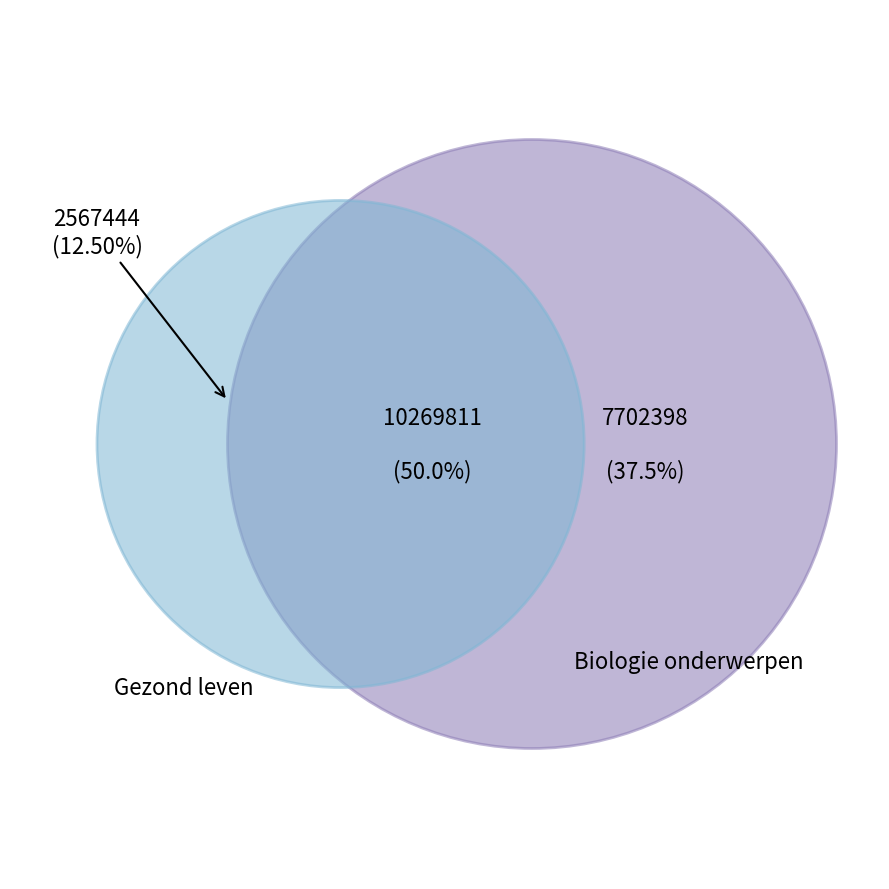

Which slice is the smallest?

Gezond leven